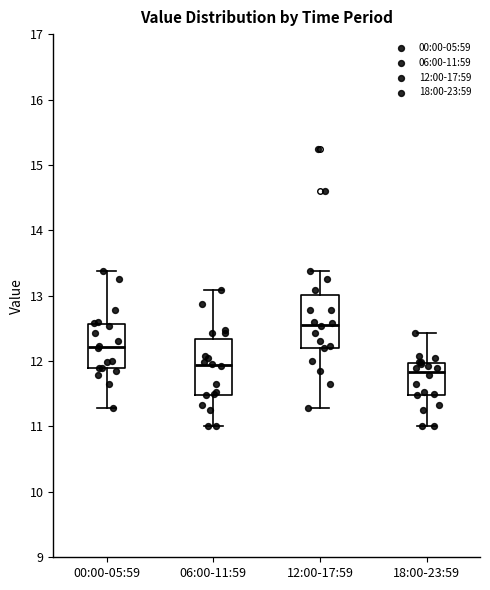

Reading left to right, transcribe this box plot: for each box, give where its median line is, the range the box spans, and where its two whiskers end, as read against the y-axis. The values are not printed on the chart, so give them approximately, as read against the axis.

00:00-05:59: median 12.2, box 11.9 to 12.6, whiskers 11.3 to 13.4
06:00-11:59: median 11.9, box 11.5 to 12.3, whiskers 11.0 to 13.1
12:00-17:59: median 12.6, box 12.2 to 13.0, whiskers 11.3 to 13.4
18:00-23:59: median 11.8, box 11.5 to 12.0, whiskers 11.0 to 12.4